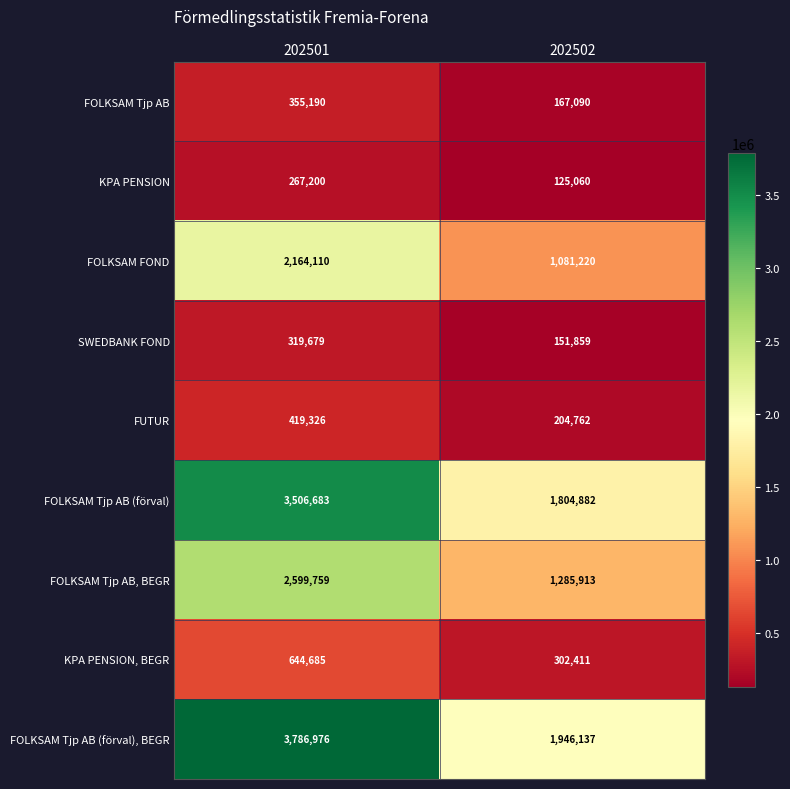

The FOLKSAM Tjp AB (förval) series shows 2594887 at 202502. True or false?

False